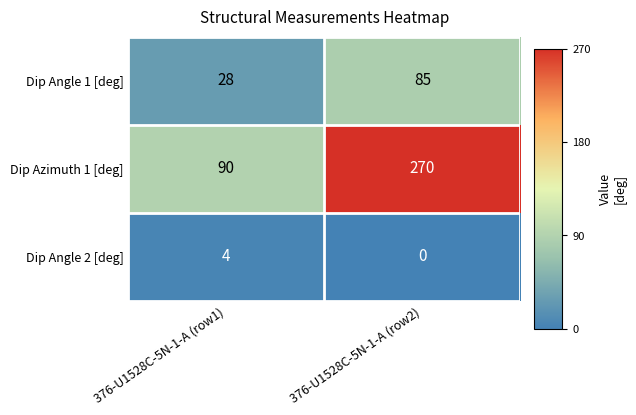

The value of Dip Azimuth 1 [deg] at 376-U1528C-5N-1-A (row1) is 145. True or false?

False